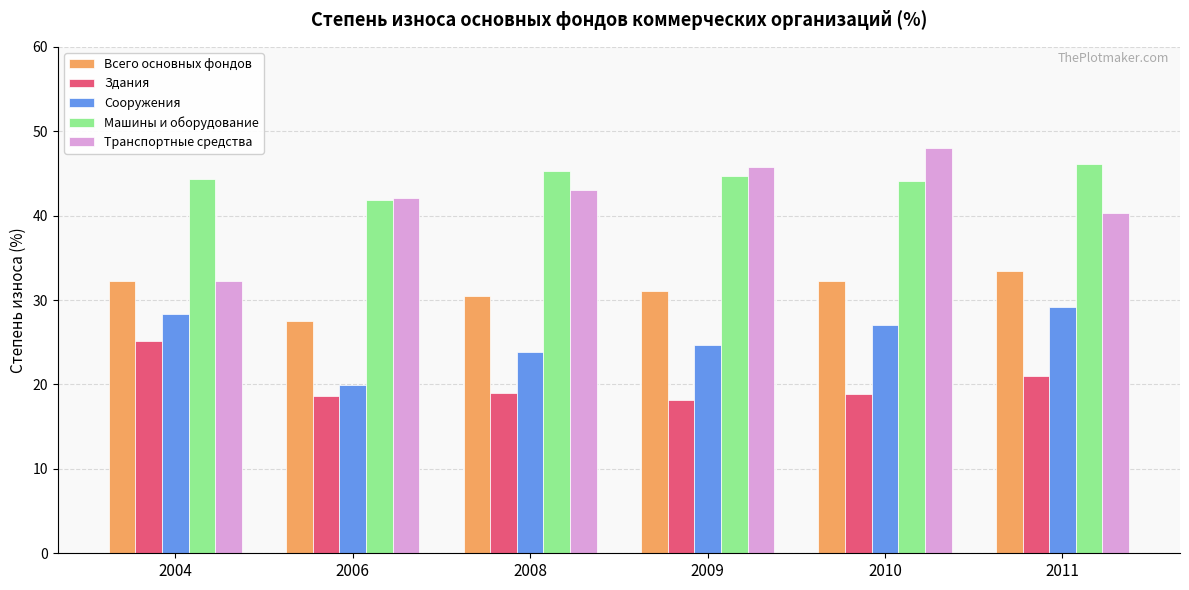

How many bars are there in total?

30